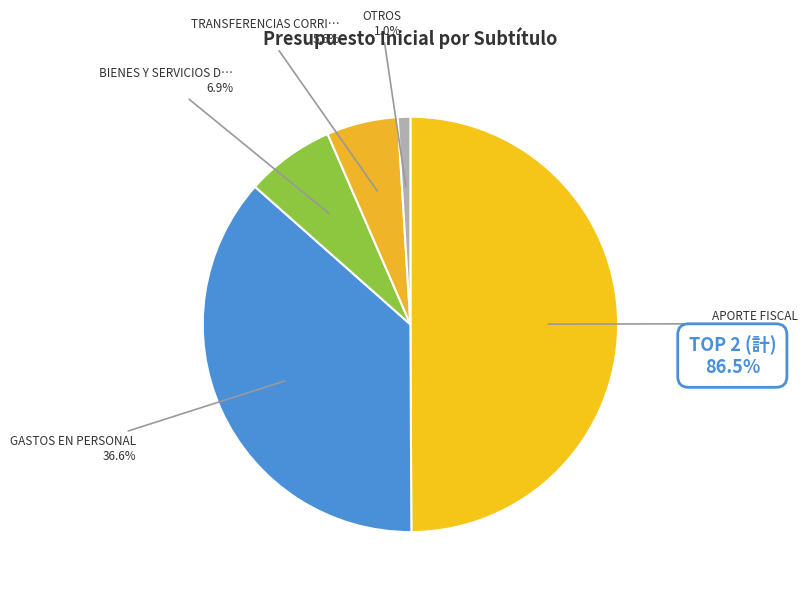

Which slice is the smallest?

OTROS